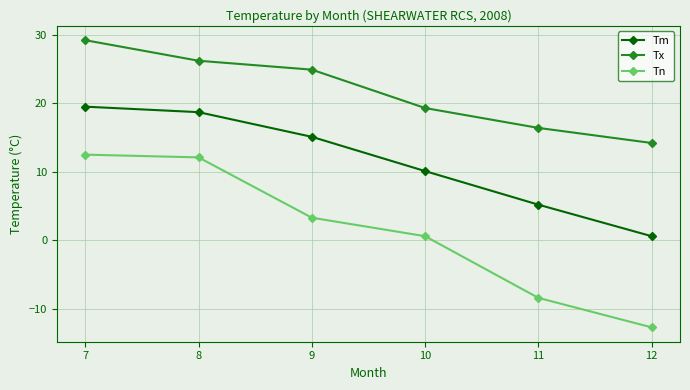

Reading right to left, what are all the values shown in this chart?

Tm: 0.6	5.2	10.1	15.1	18.7	19.5
Tx: 14.2	16.4	19.3	24.9	26.2	29.2
Tn: -12.7	-8.4	0.6	3.3	12.1	12.5